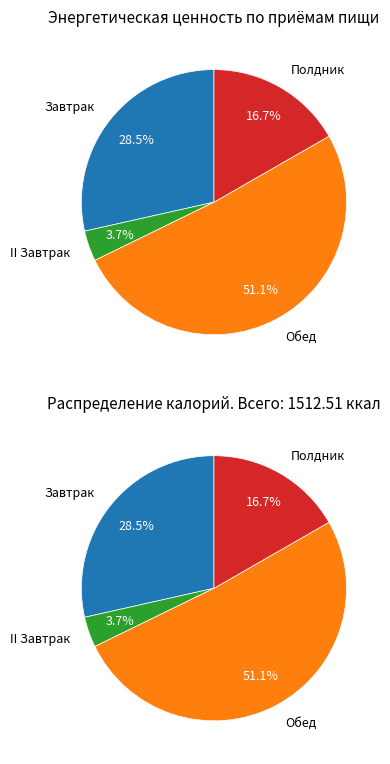

Which has a higher value, II Завтрак or Завтрак?

Завтрак